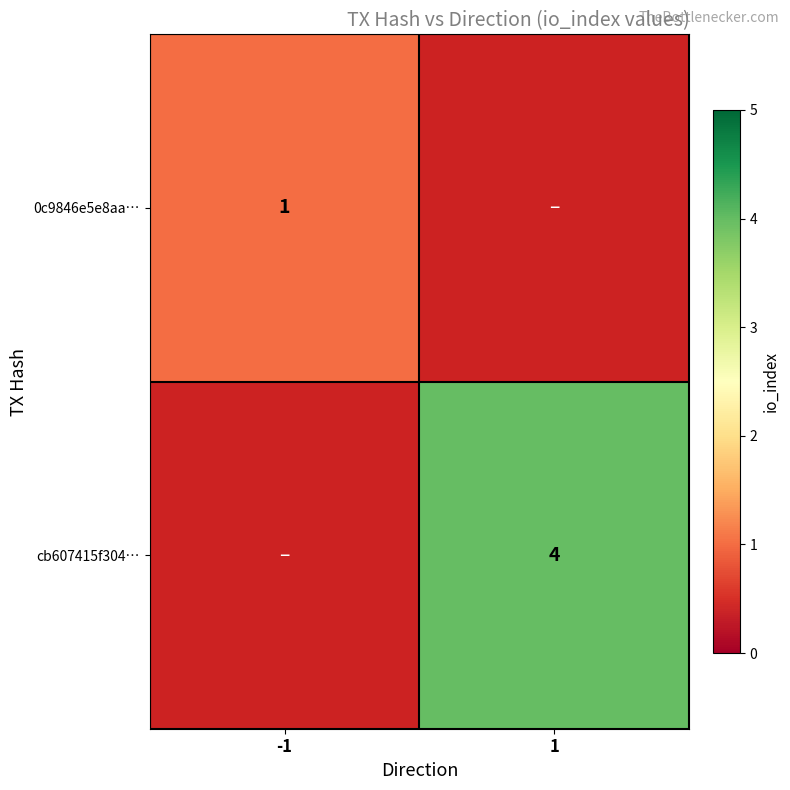

True or false: 0c9846e5e8aa… has a value of 0 at -1.

False